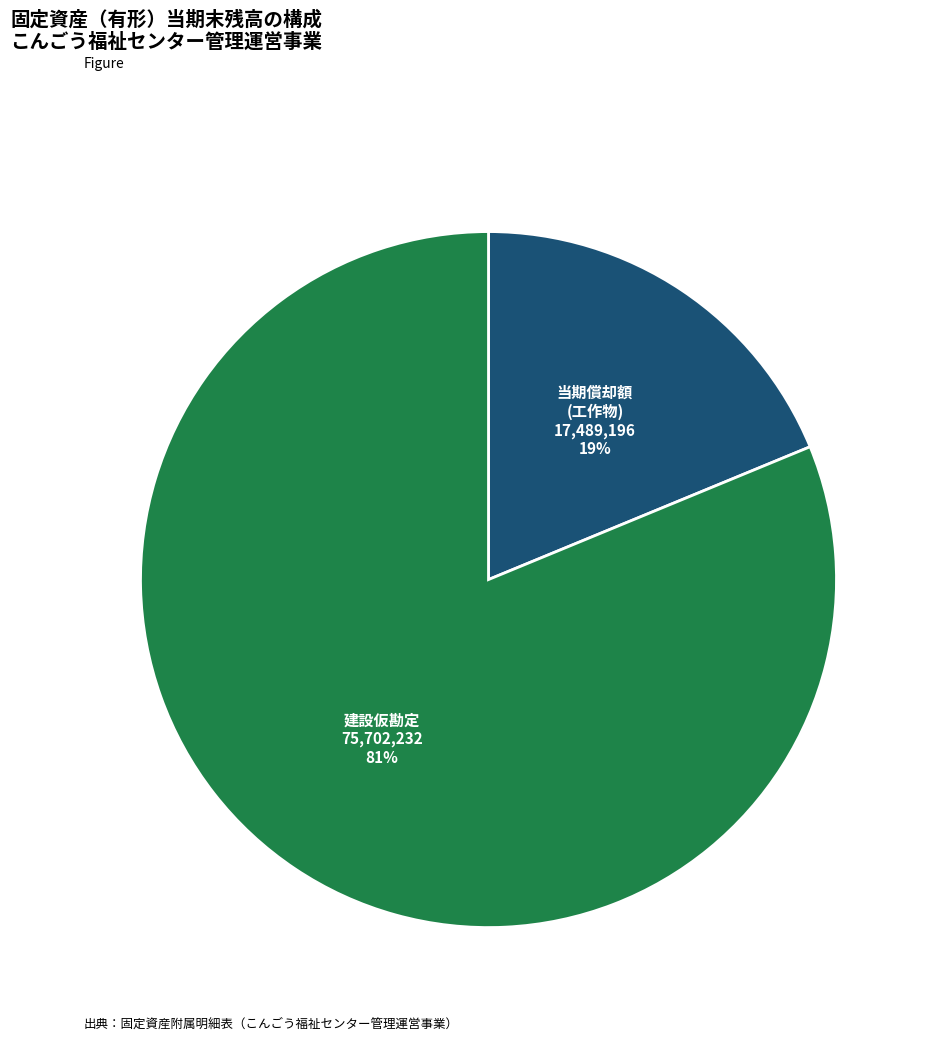

Does any single category account for the majority?

Yes